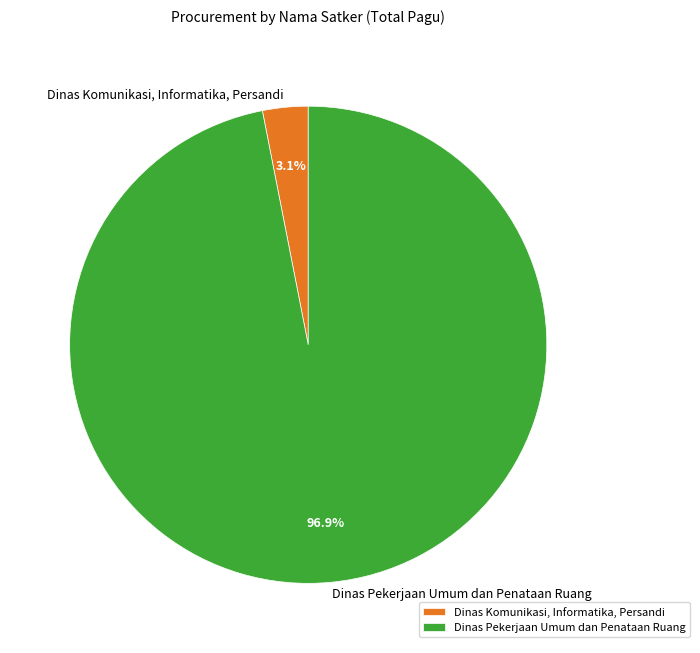

Is the sum of Dinas Komunikasi, Informatika, Persandi and Dinas Pekerjaan Umum dan Penataan Ruang greater than half?

Yes